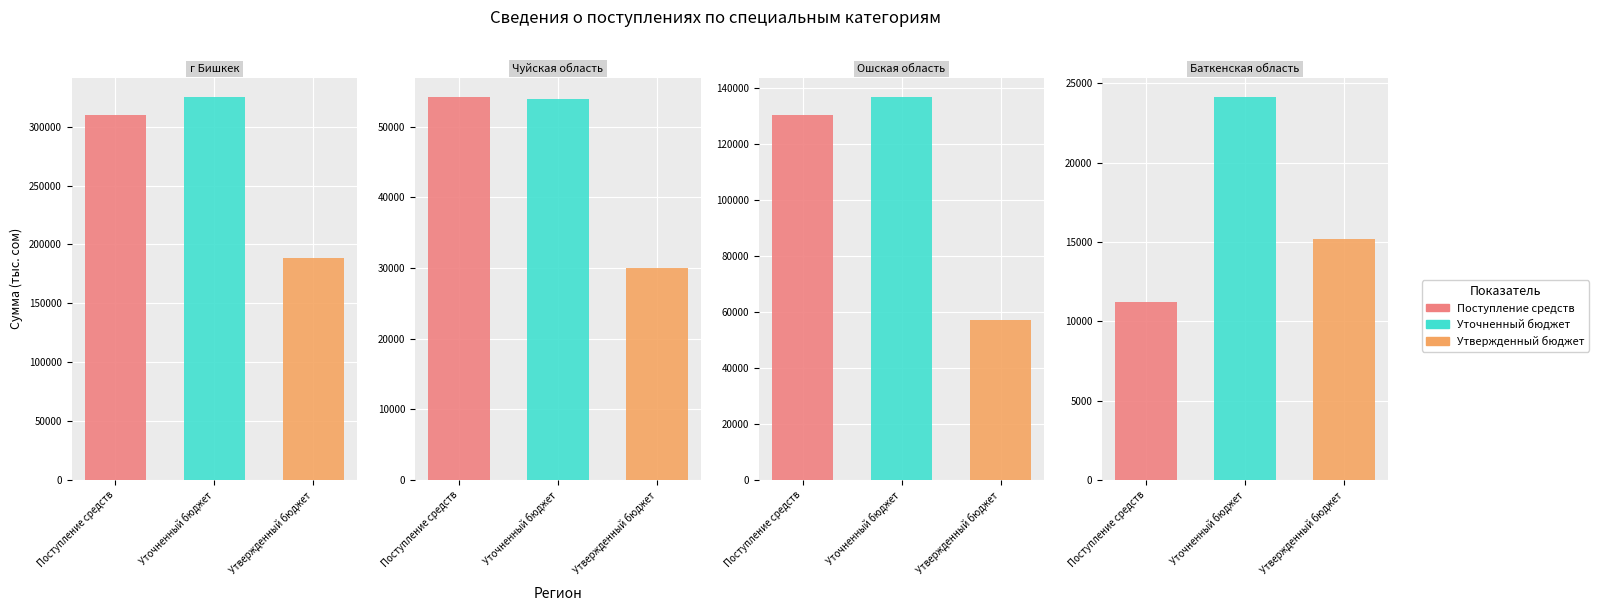

List the labels in order of Уточненный бюджет value, smallest first.

3, 1, 2, 0